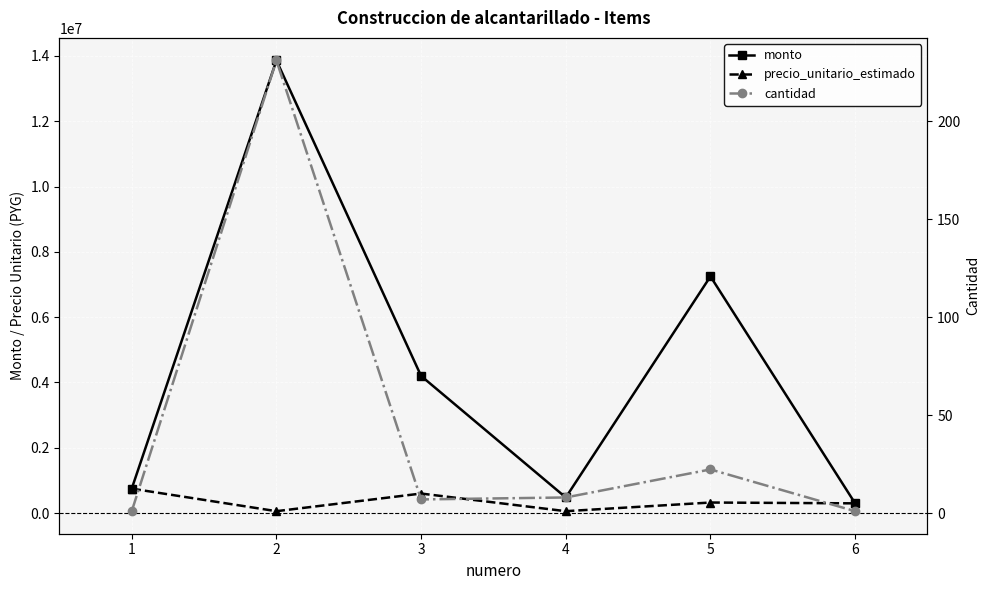

How many interior local valleys does the monto series have?

1